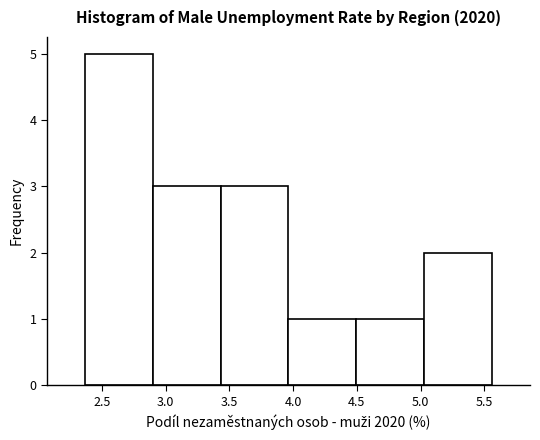

What is the height of the bar covering 5.05 to 5.55 on the x-axis? Neither the bar edges nor the heights are printed on the chart, so give them approximately, as read against the axes.

2